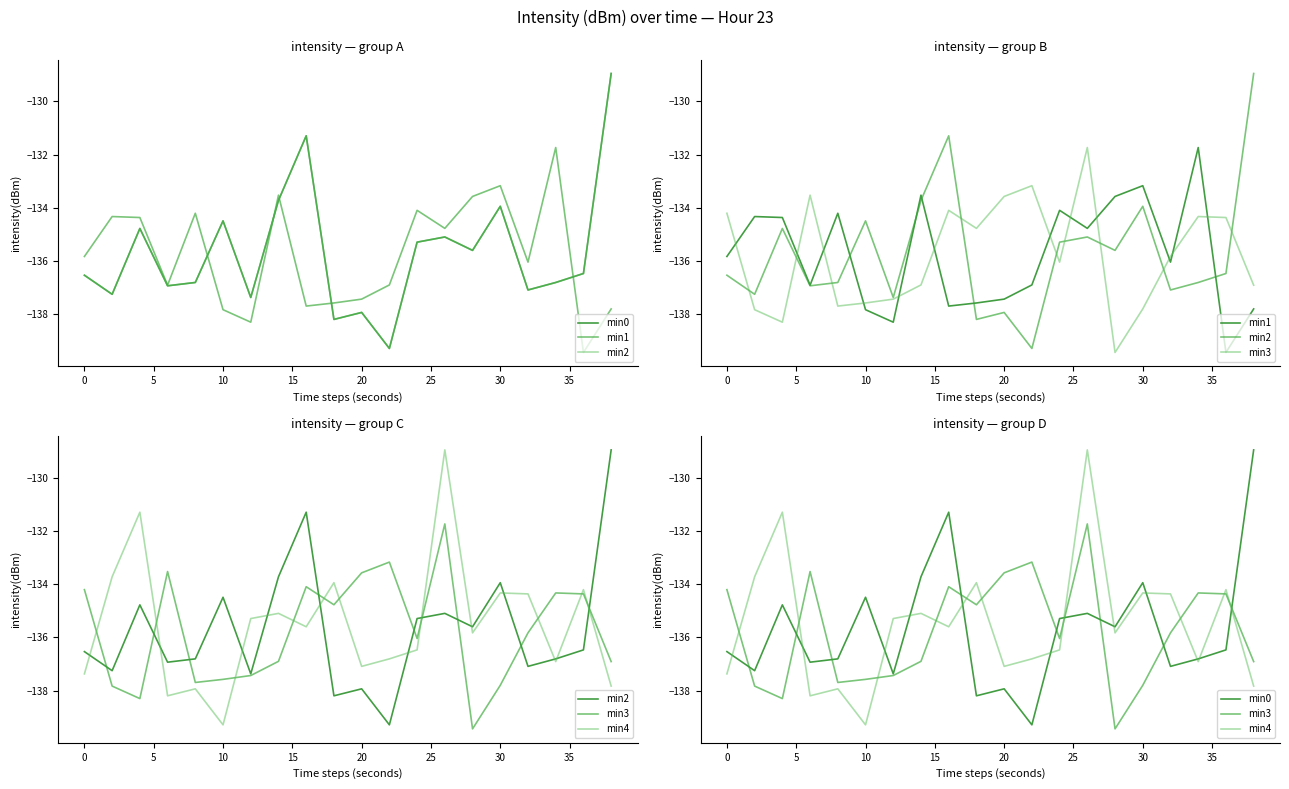

What is the value of the min3 point at the 20th from the left?

-136.9